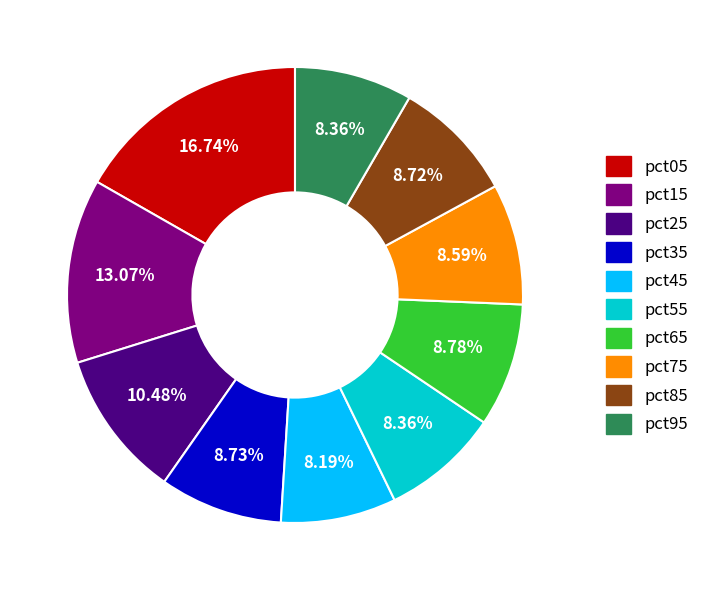

Does pct85 account for over 50% of the chart?

No